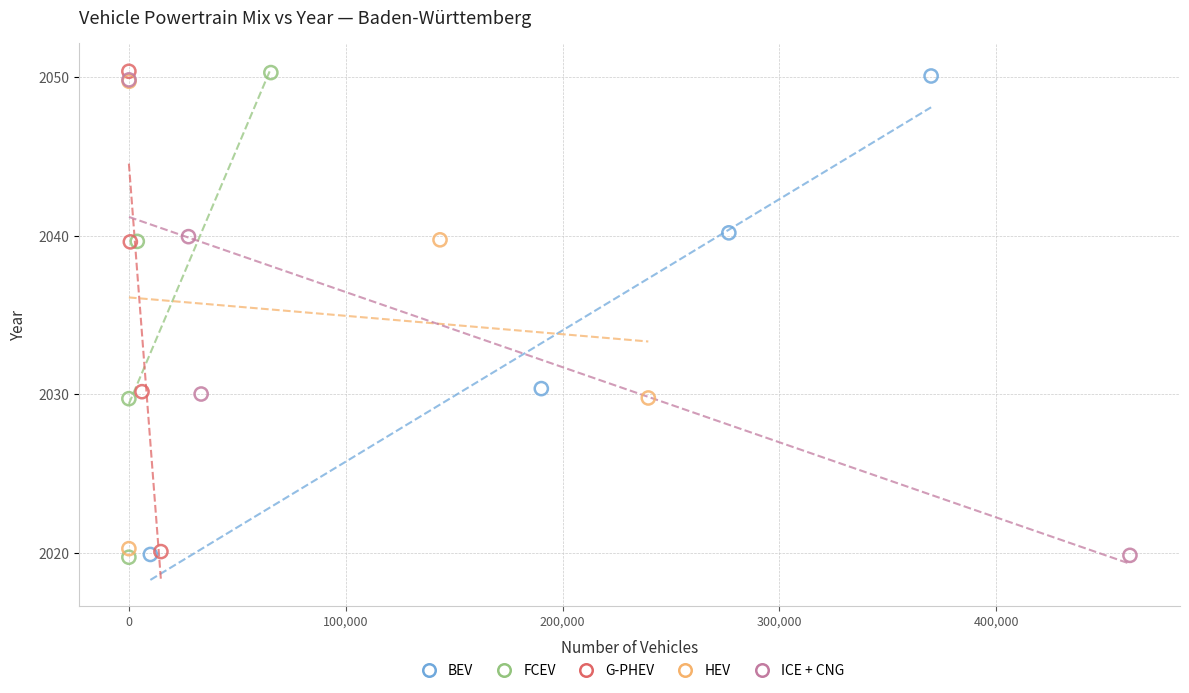

Which series has the largest Y range (max minus min)?

FCEV